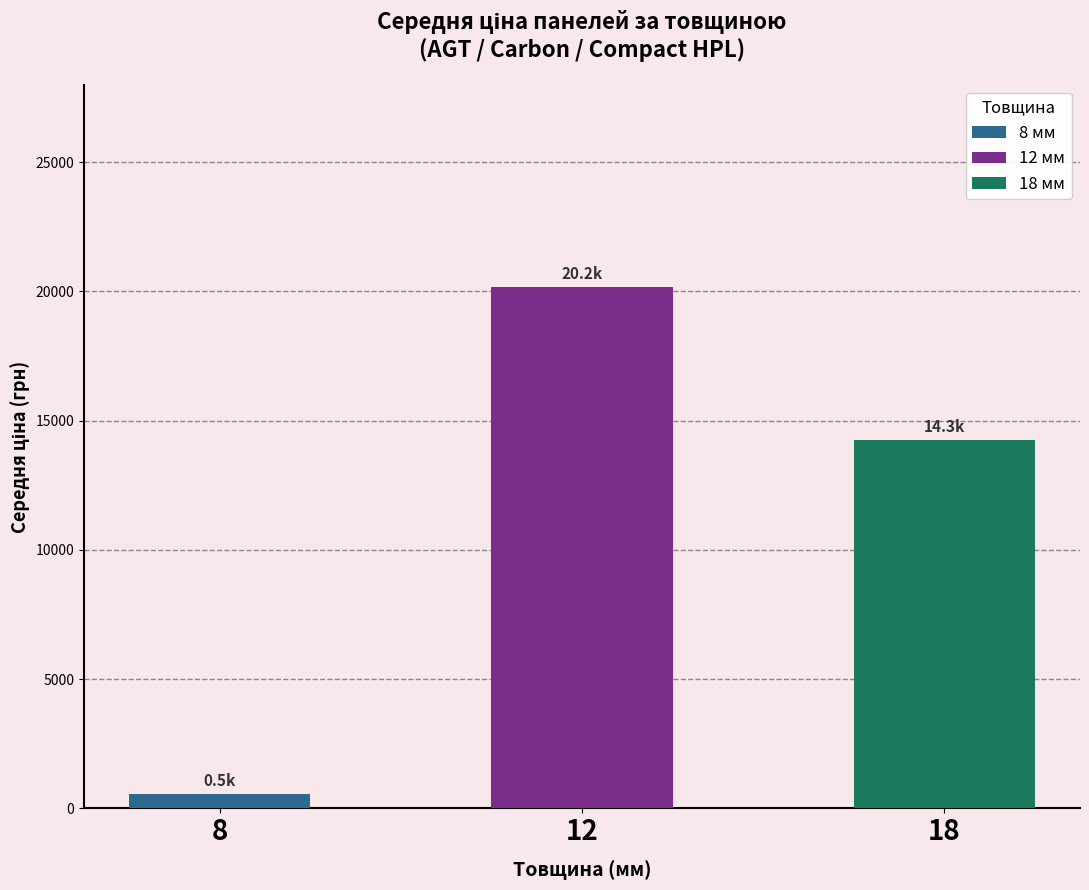

What is the value of the Товщина 8 мм bar at the 4th from the left?

535.4